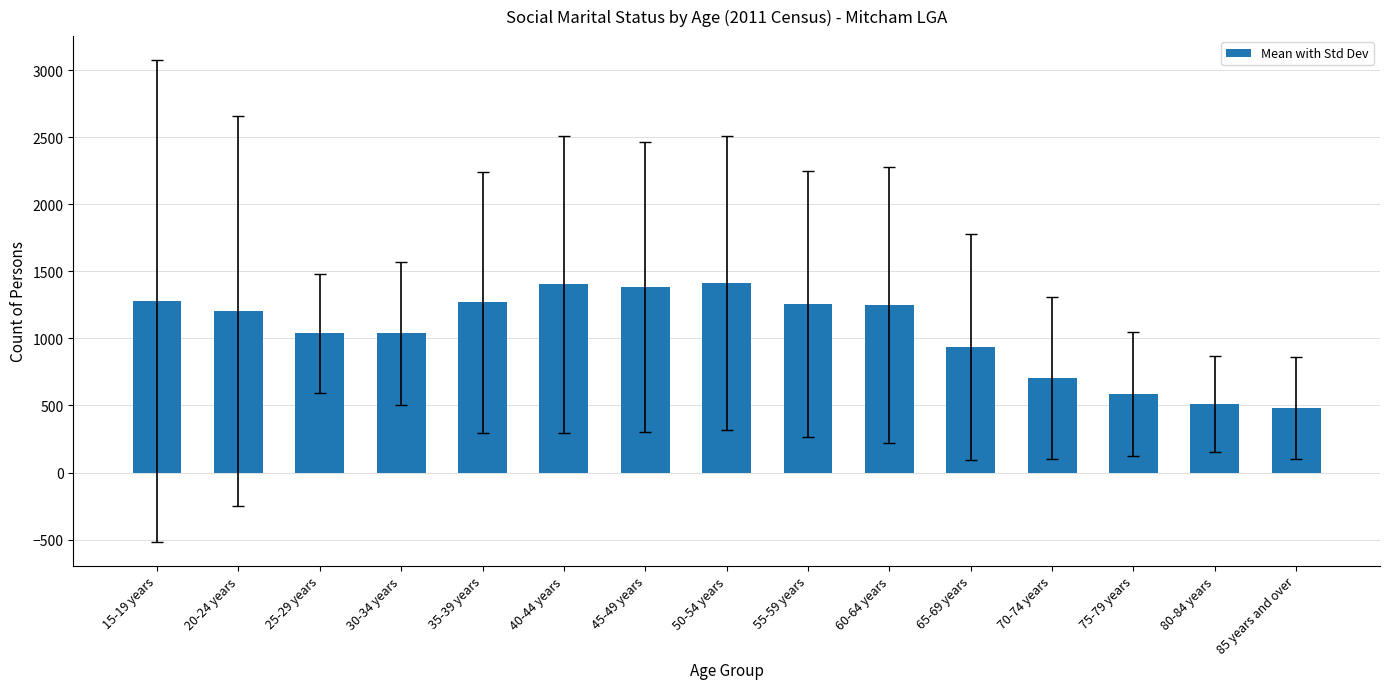

Which has a higher value, 65-69 years or 75-79 years?

65-69 years